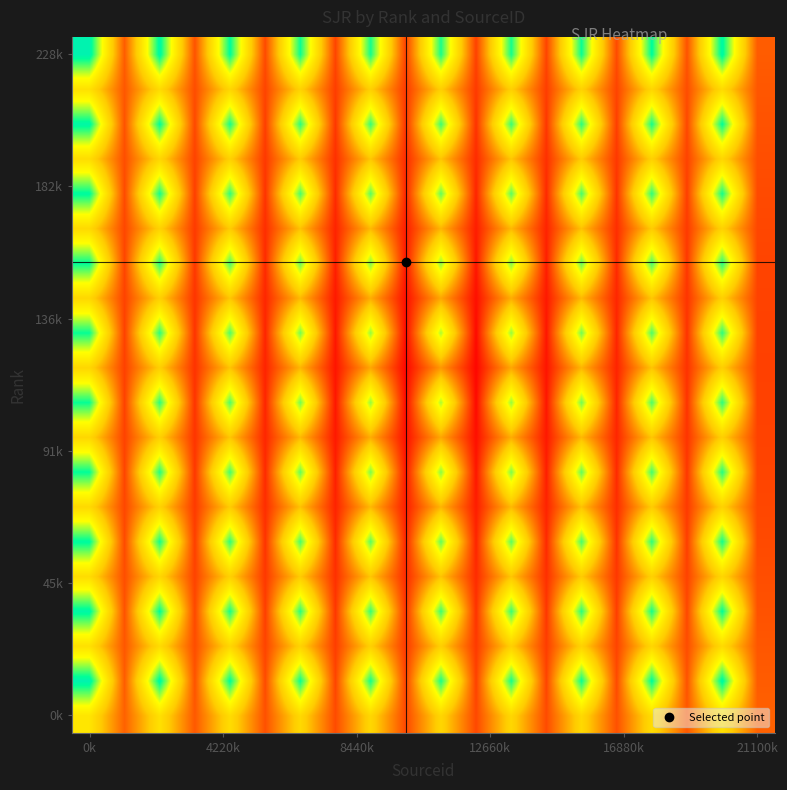

At which category is the sum across all series the highest?

0k